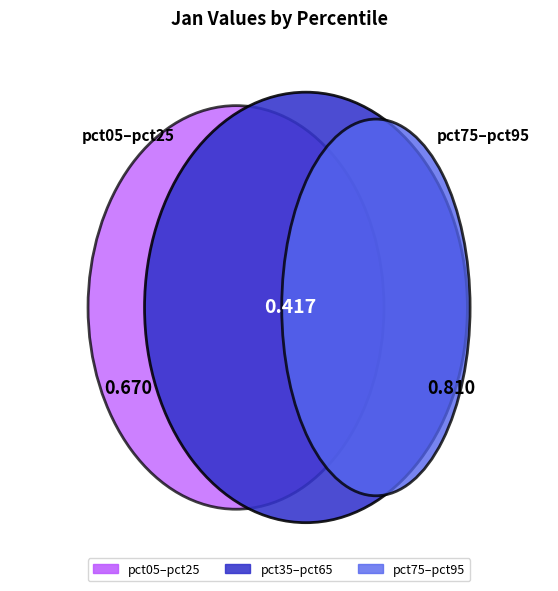

Is pct05 the majority of the pie?

No